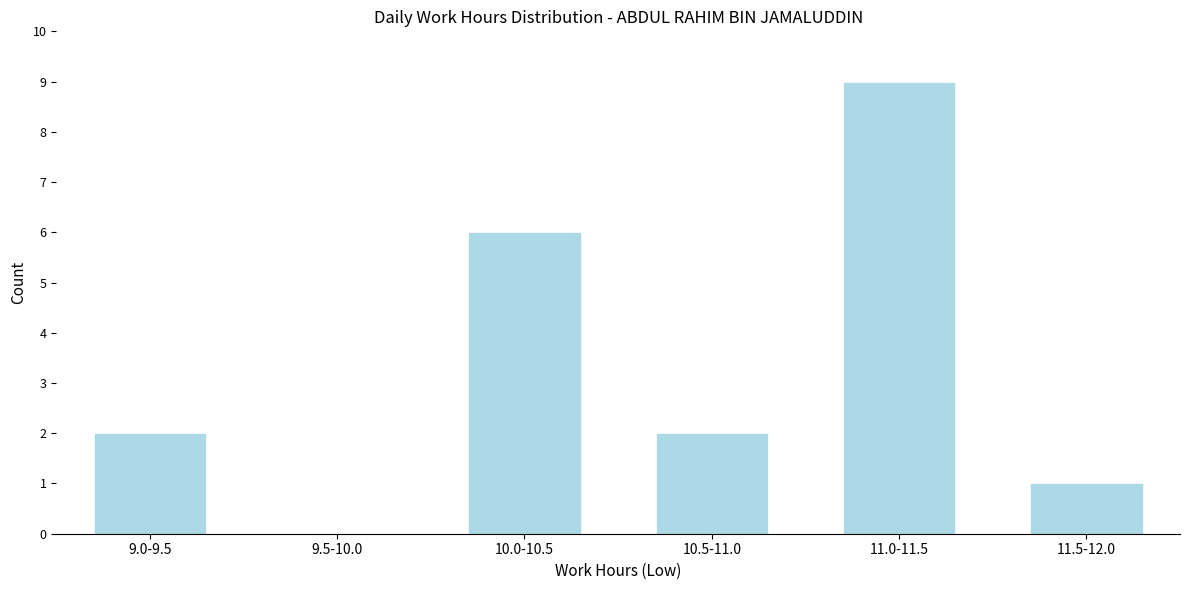

Reading left to right, list all the values displayed in this chart.

9.0-9.5=2	9.5-10.0=0	10.0-10.5=6	10.5-11.0=2	11.0-11.5=9	11.5-12.0=1